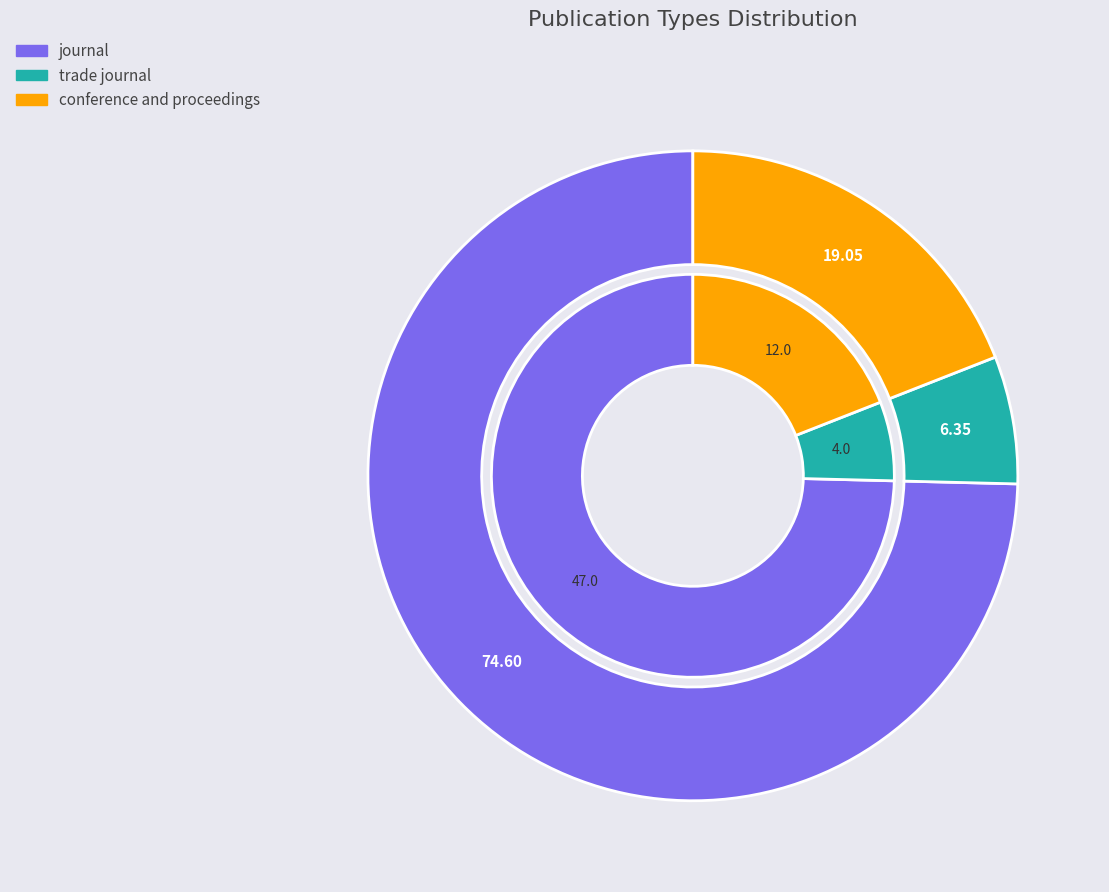

Does journal represent more than half of the total?

Yes